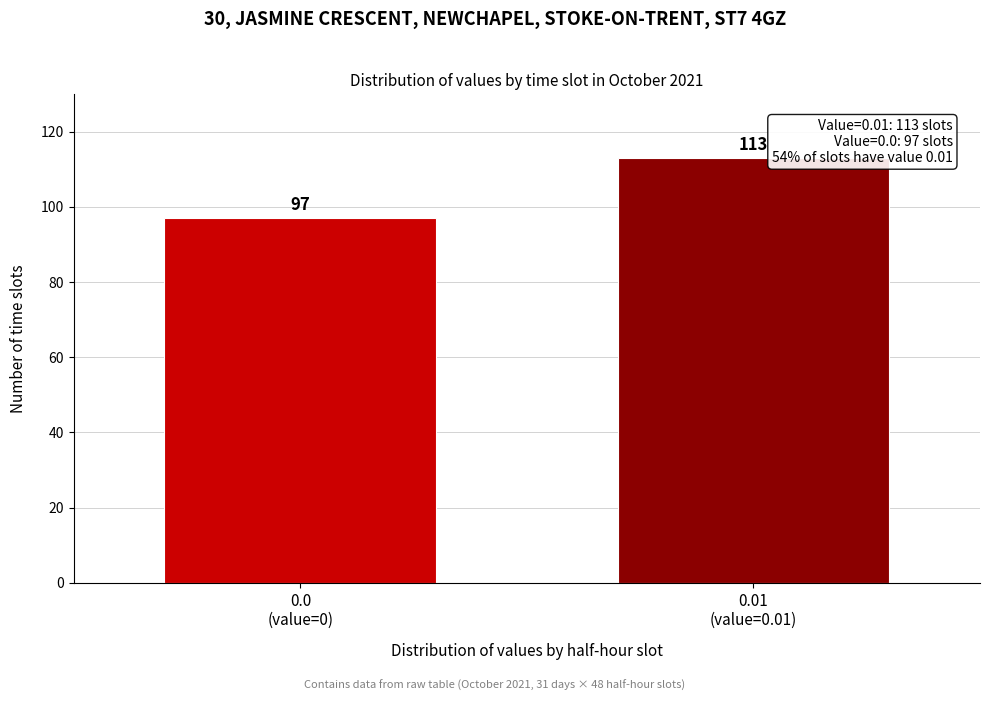

Reading right to left, list all the values displayed in this chart.

113	97